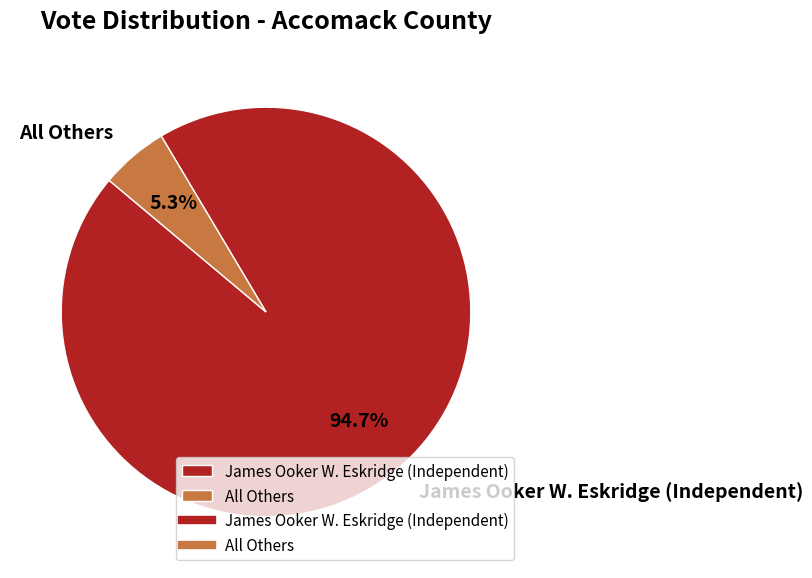

Rank the categories by value from highest to lowest.

James Ooker W. Eskridge (Independent), All Others